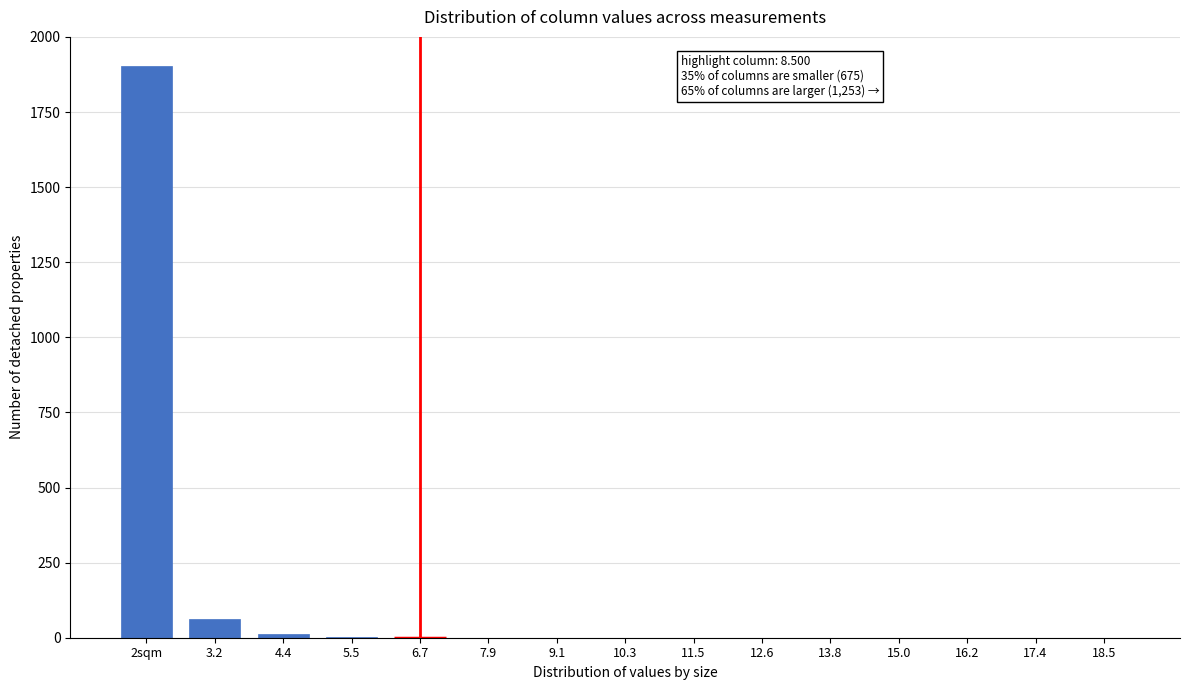

What is the greatest value displayed?

1905